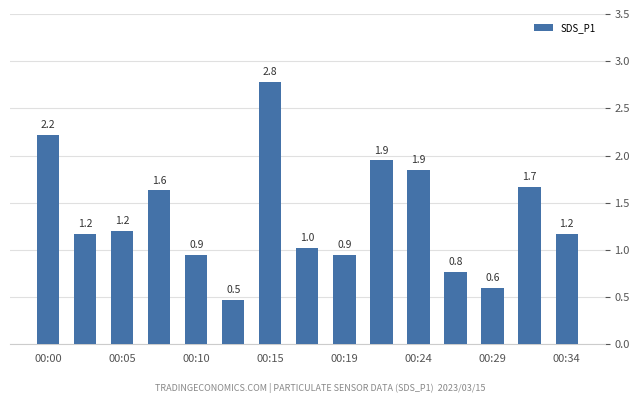

What is the value of the 3rd bar from the left?

1.2